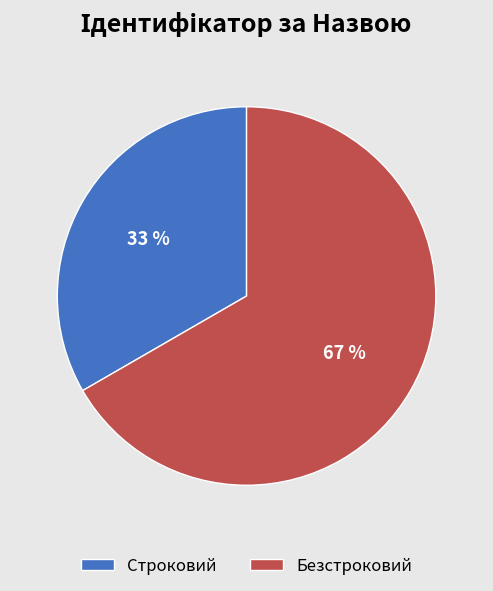

What is the majority slice?

Безстроковий